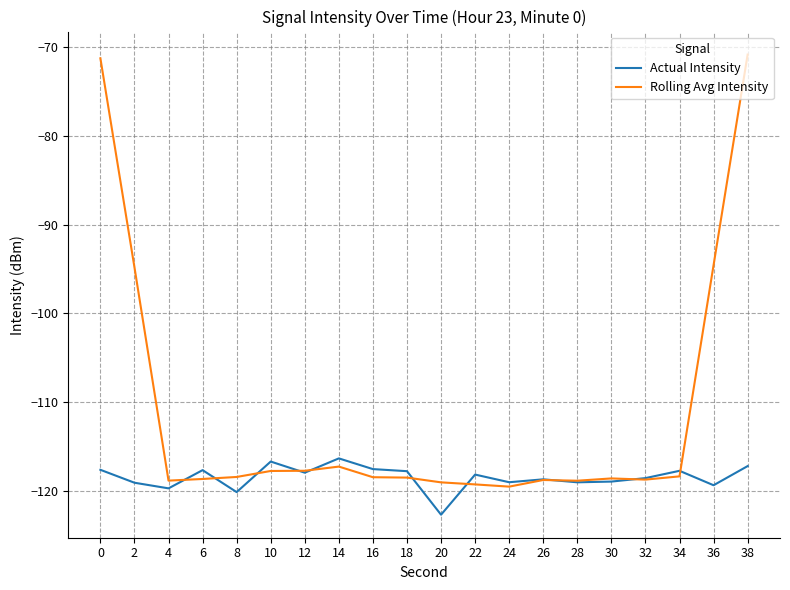

What is the sum of all Rolling Avg Intensity values?

-2228.1